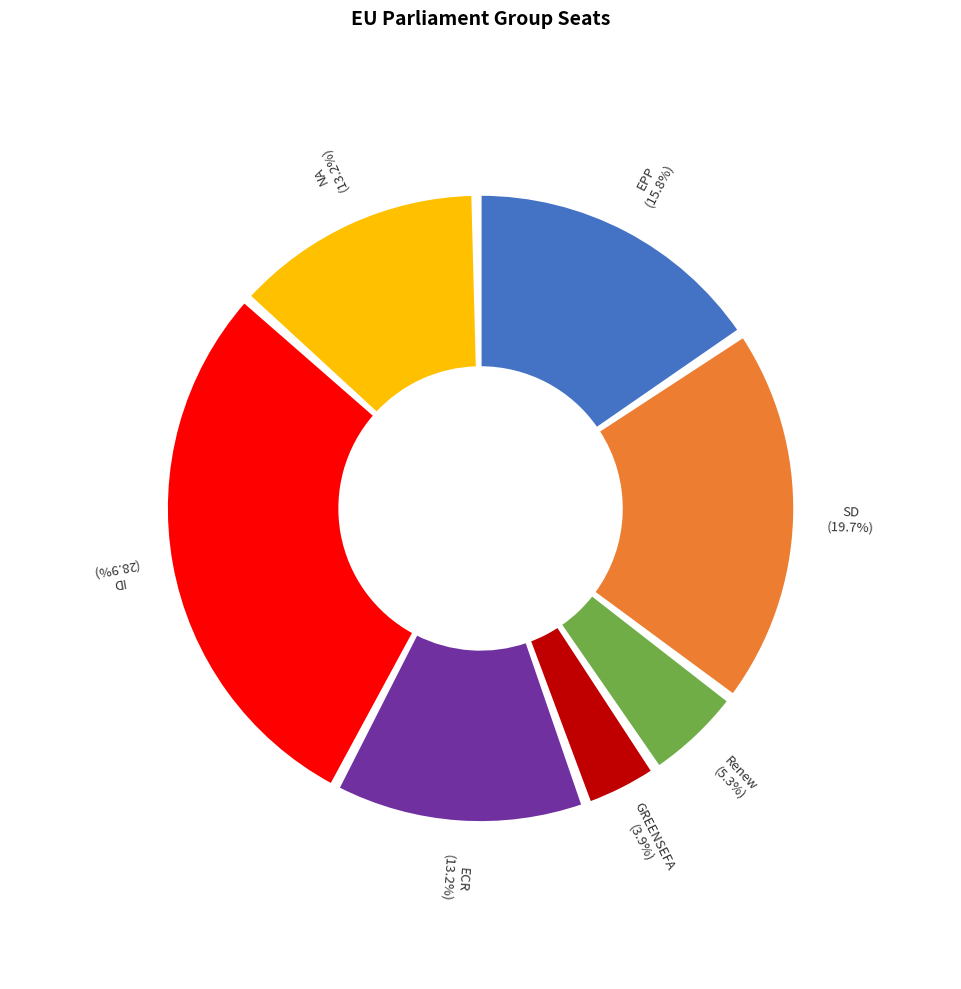

How many segments does this pie chart have?

7